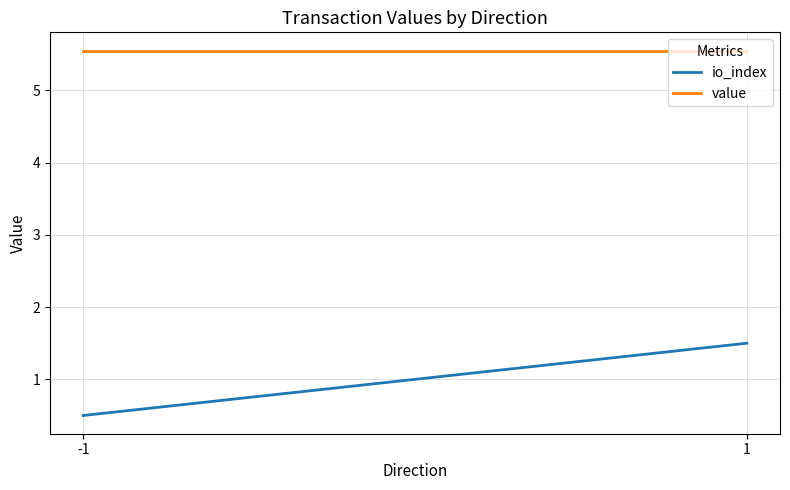

At which category does the chart reach its minimum across all series?

-1